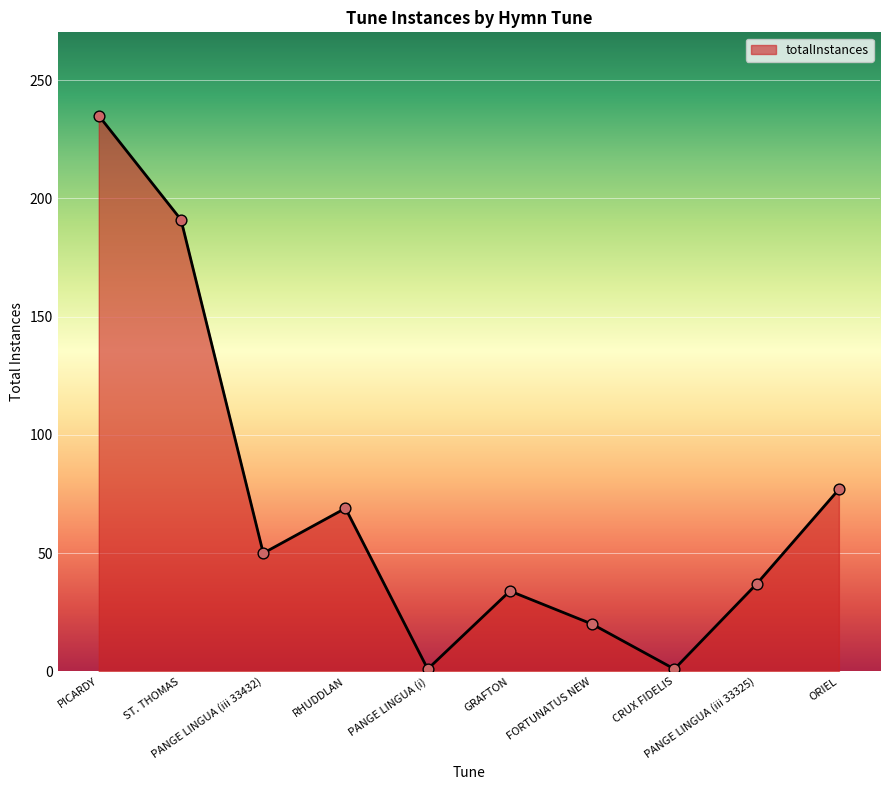

Approximately how many times larger is the value at CRUX FIDELIS compared to PANGE LINGUA (i)?

1.0